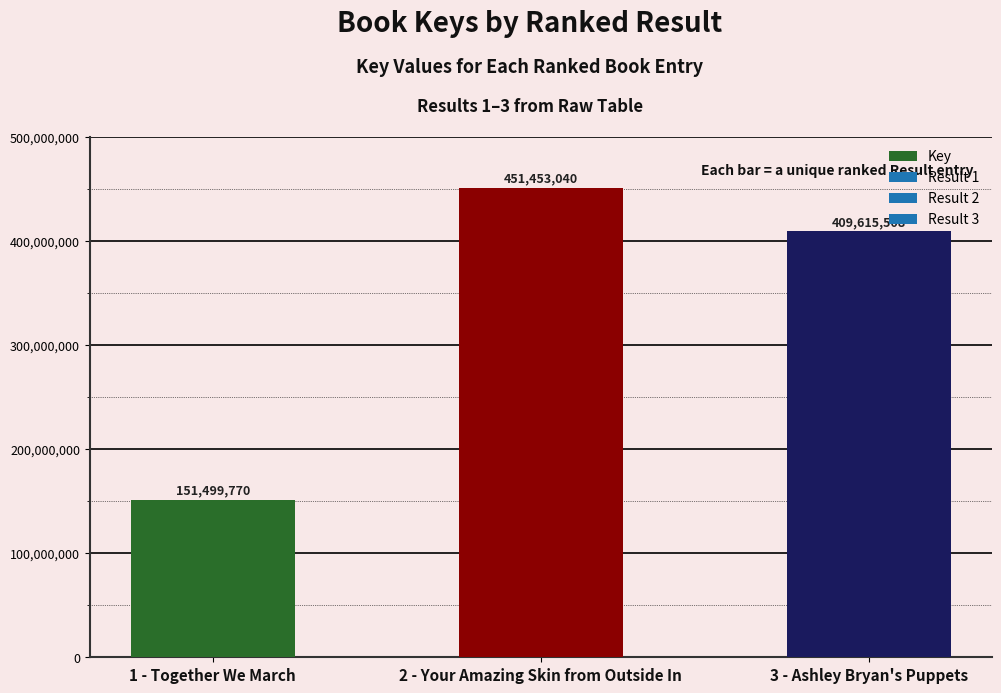

How many series are shown in this chart?

1